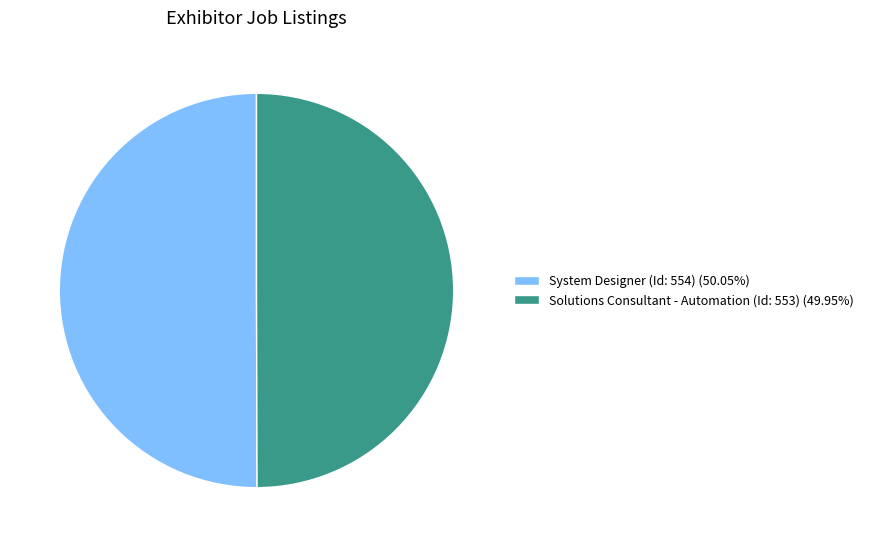

Is it true that System Designer (Id: 554) is 50% of the pie?

True